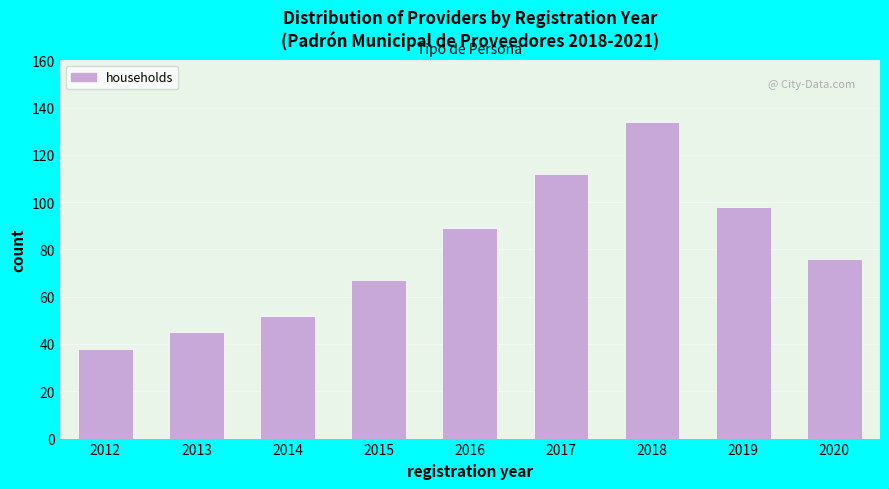

Reading left to right, extract all data points from this chart.

38	45	52	67	89	112	134	98	76